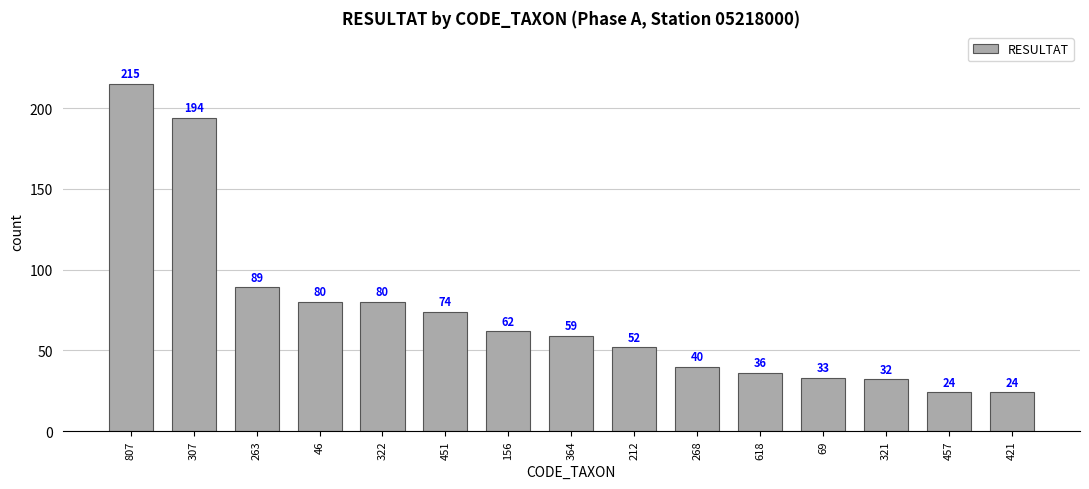

Reading left to right, what are all the values shown in this chart?

215	194	89	80	80	74	62	59	52	40	36	33	32	24	24